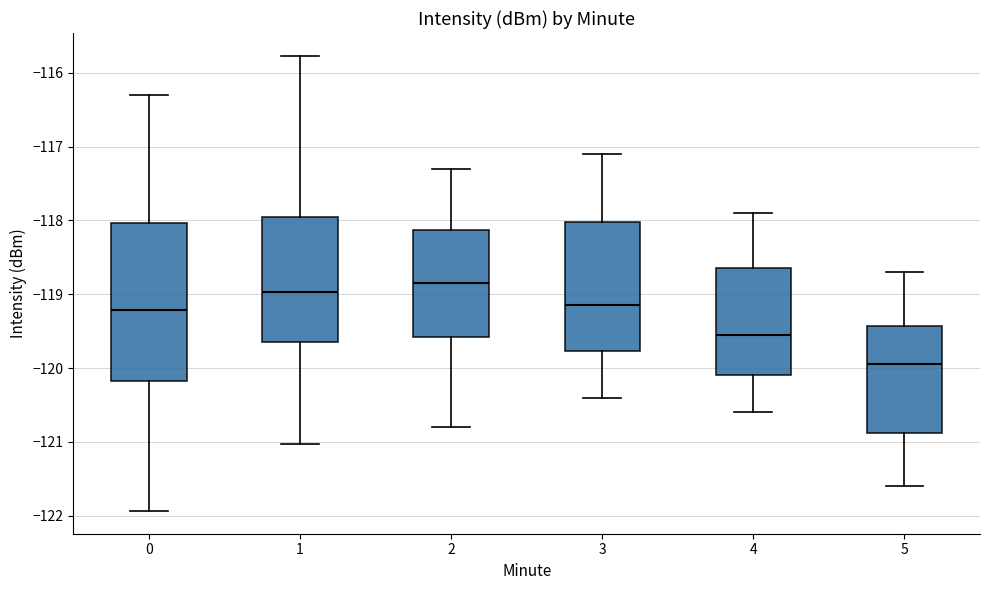

Reading left to right, transcribe this box plot: for each box, give where its median line is, the range the box spans, and where its two whiskers end, as read against the y-axis. The values are not printed on the chart, so give them approximately, as read against the axis.

0: median -119.2, box -120.2 to -118.0, whiskers -121.9 to -116.3
1: median -119.0, box -119.6 to -117.9, whiskers -121.0 to -115.8
2: median -118.8, box -119.6 to -118.1, whiskers -120.8 to -117.3
3: median -119.1, box -119.8 to -118.0, whiskers -120.4 to -117.1
4: median -119.5, box -120.1 to -118.6, whiskers -120.6 to -117.9
5: median -119.9, box -120.9 to -119.4, whiskers -121.6 to -118.7